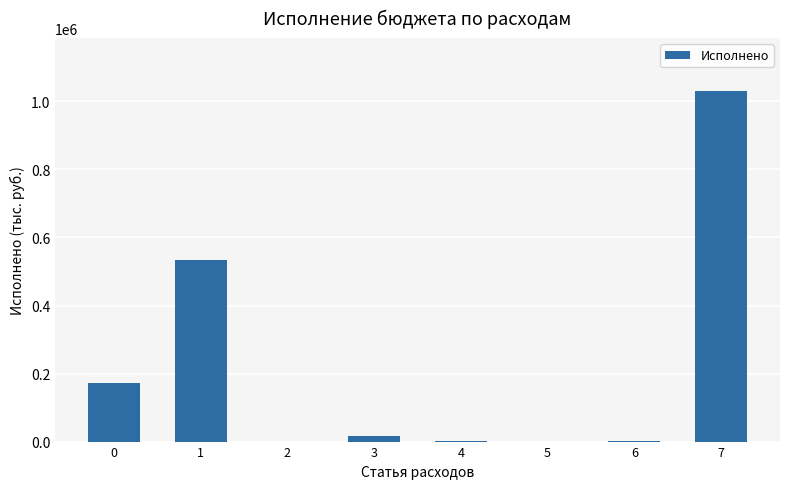

What is the sum of all values?

1756837.0